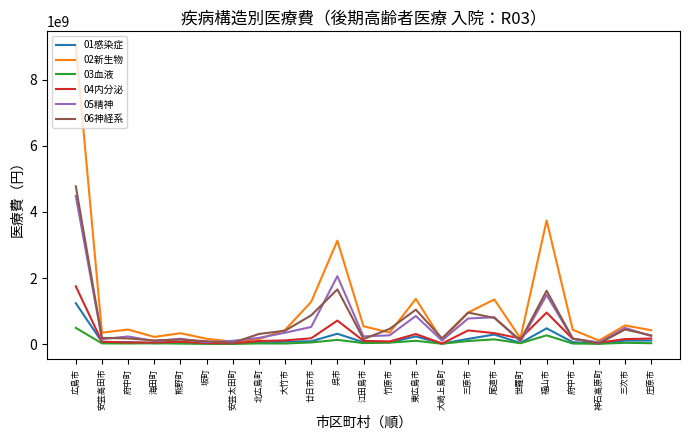

True or false: 03血液 has a value of 16296157 at 府中町.

True